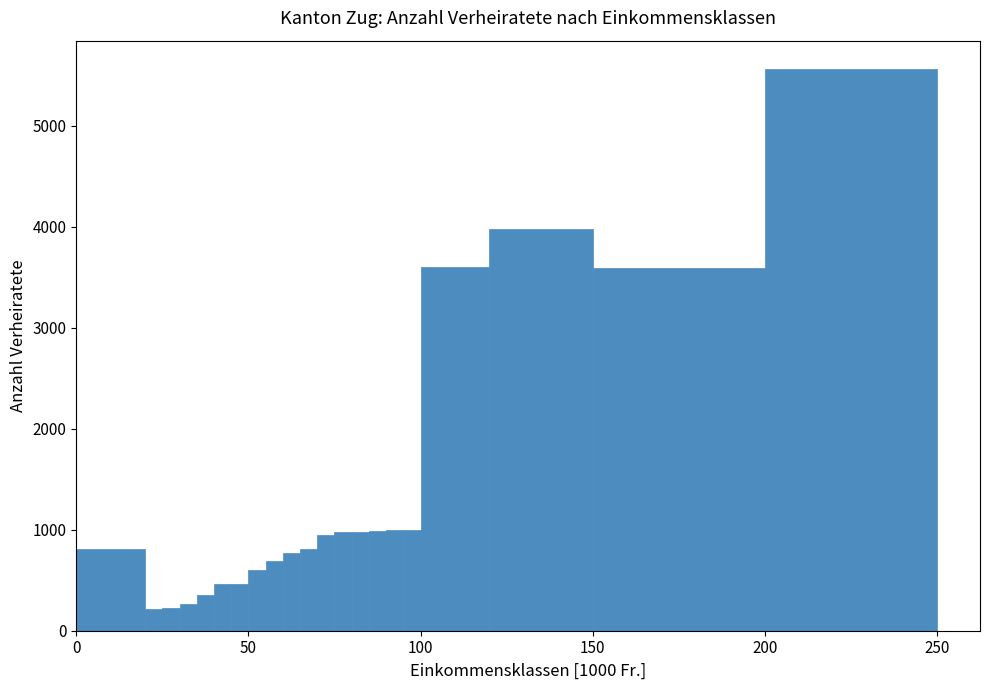

Around what value on the x-axis is the tallest bar? Give the approximate position of its centre, as read against the axis.

225